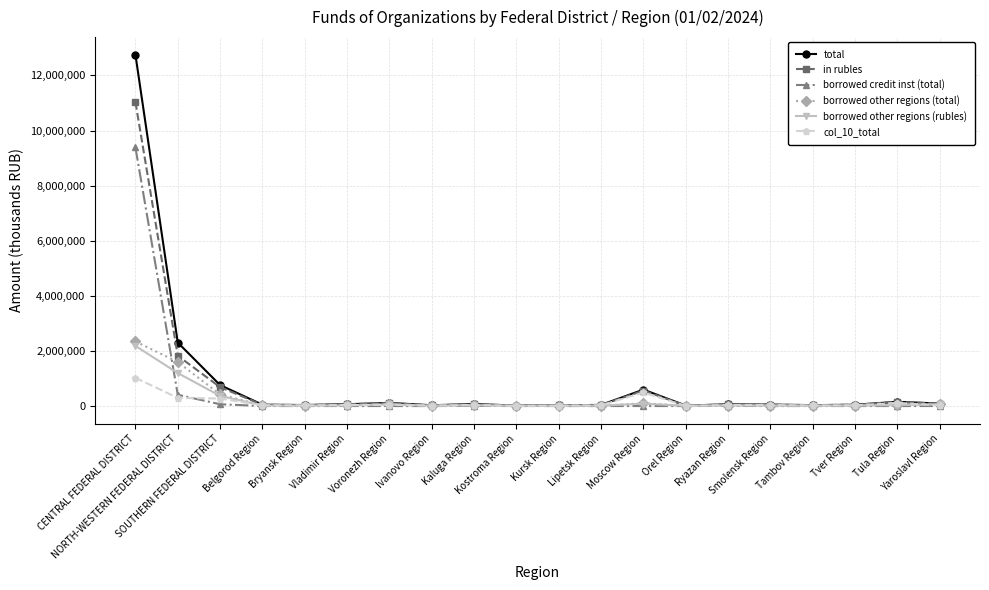

What is the maximum value shown in the chart?

12753034